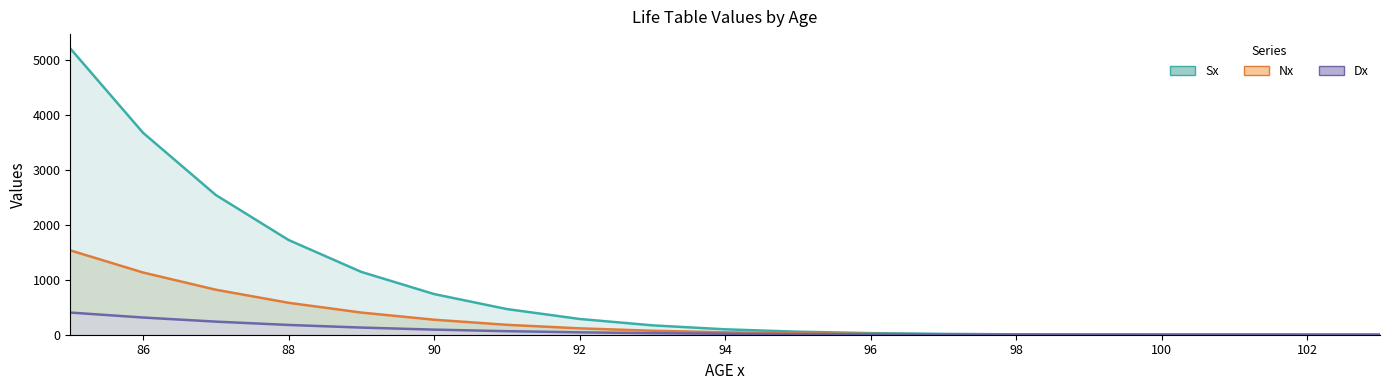

What is the average value of the Nx series?

274.4